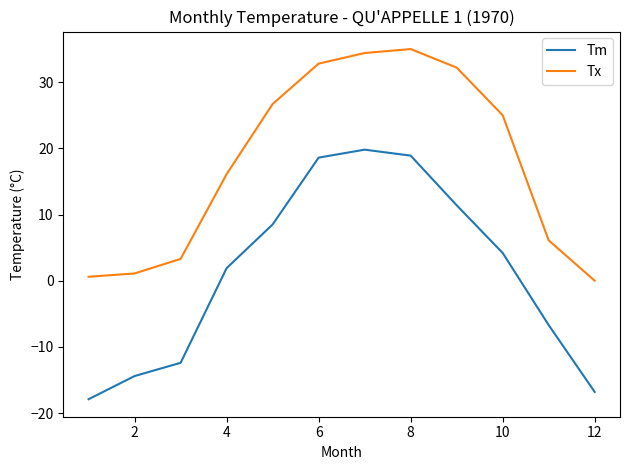

True or false: Tm and Tx intersect in this chart.

False